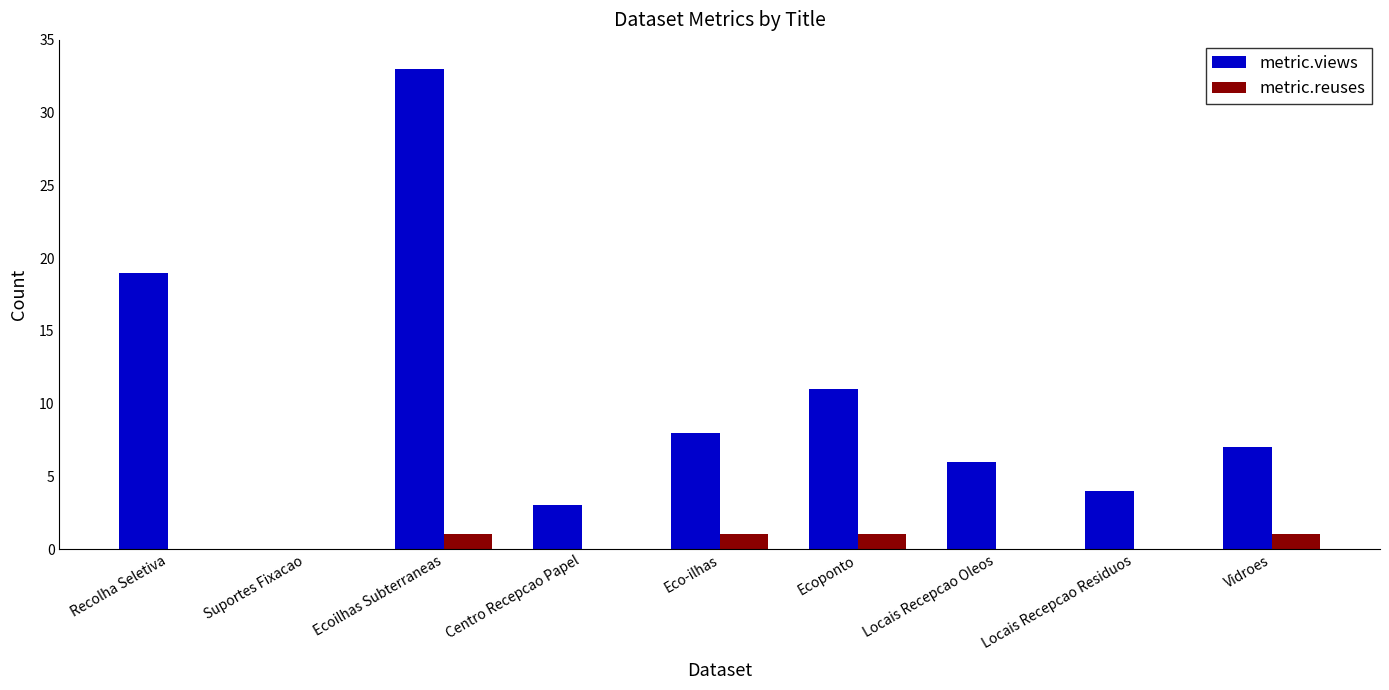

Does the chart contain stacked bars?

No